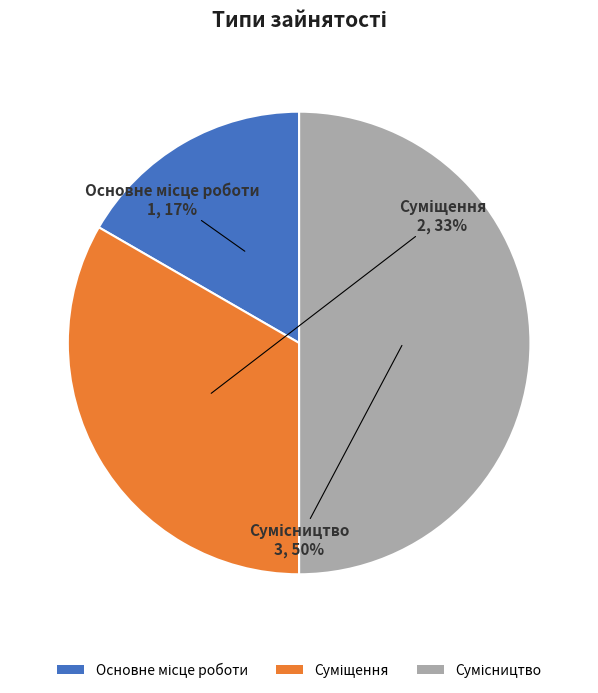

To the nearest percent, what is the average slice percentage?

33%